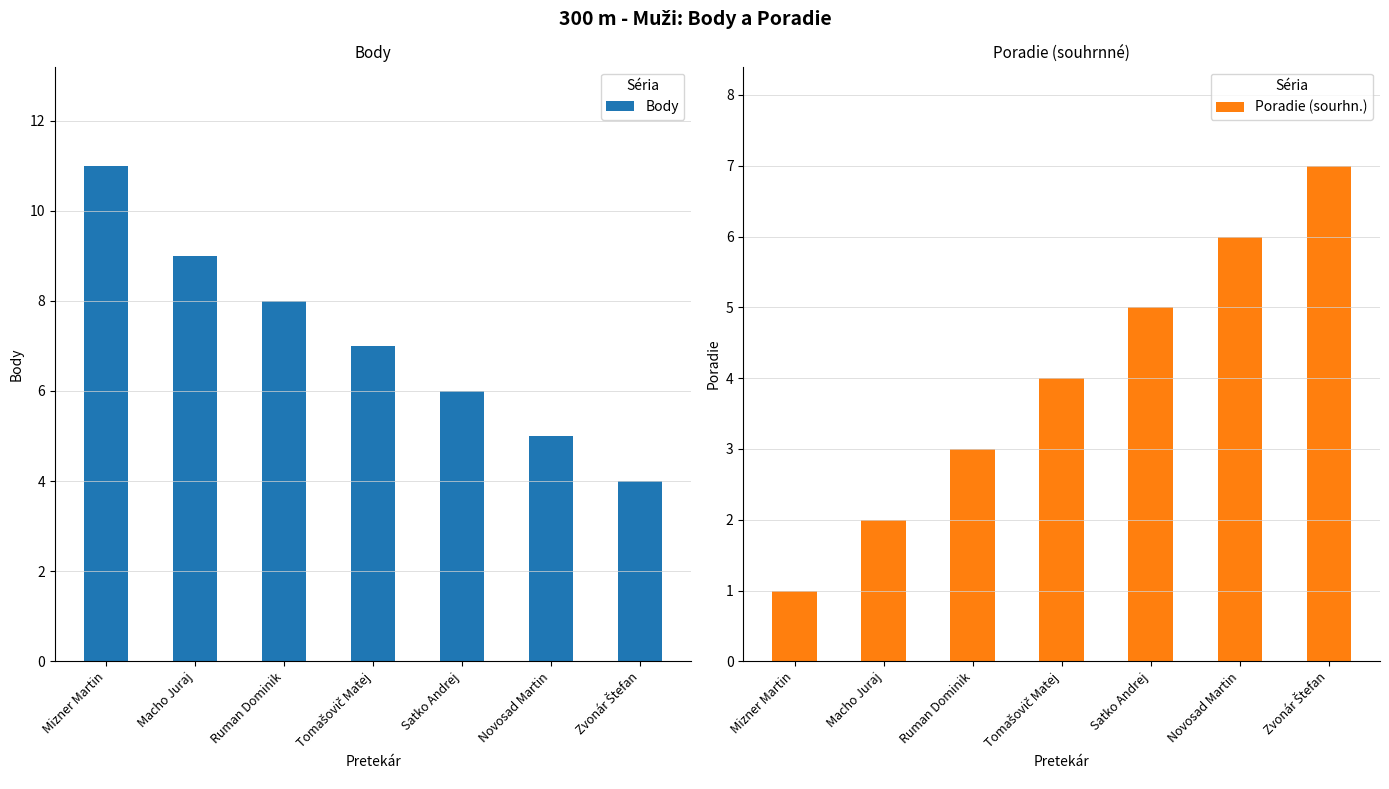

At which category is the sum across all series the highest?

Mizner Martin